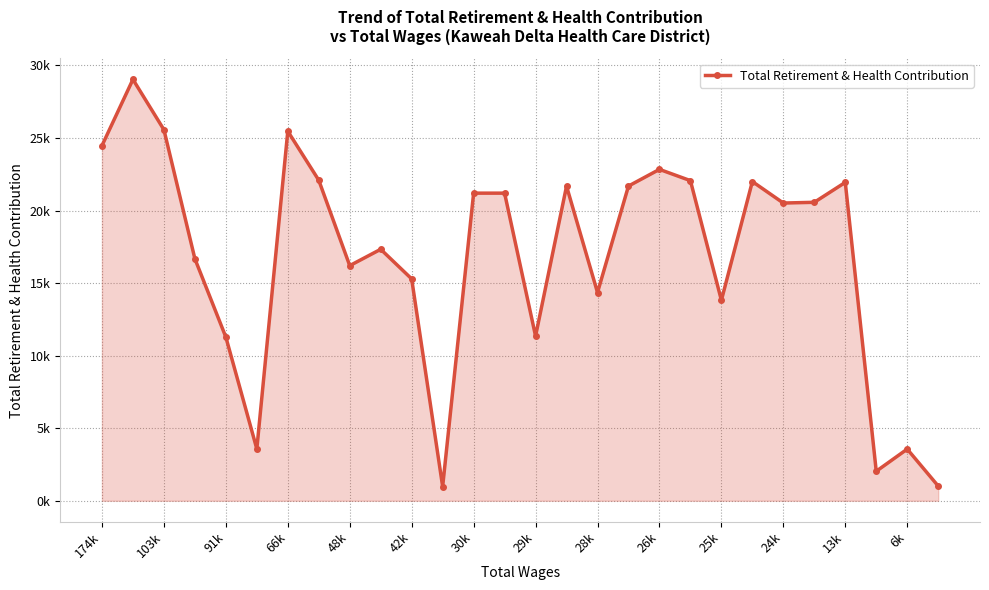

Is this an area chart (filled region under the line)?

Yes